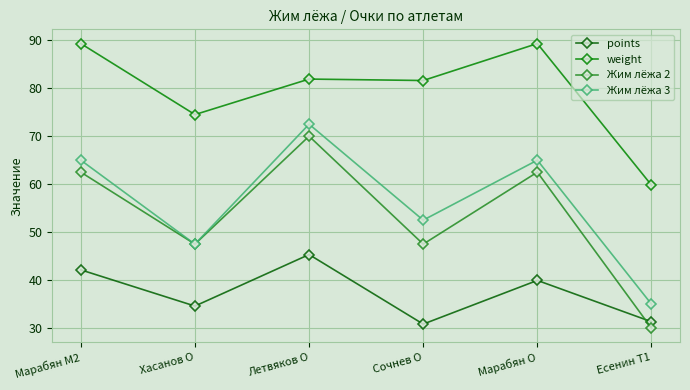

What is the spread (max minus min) of values at Летвяков O?

36.6